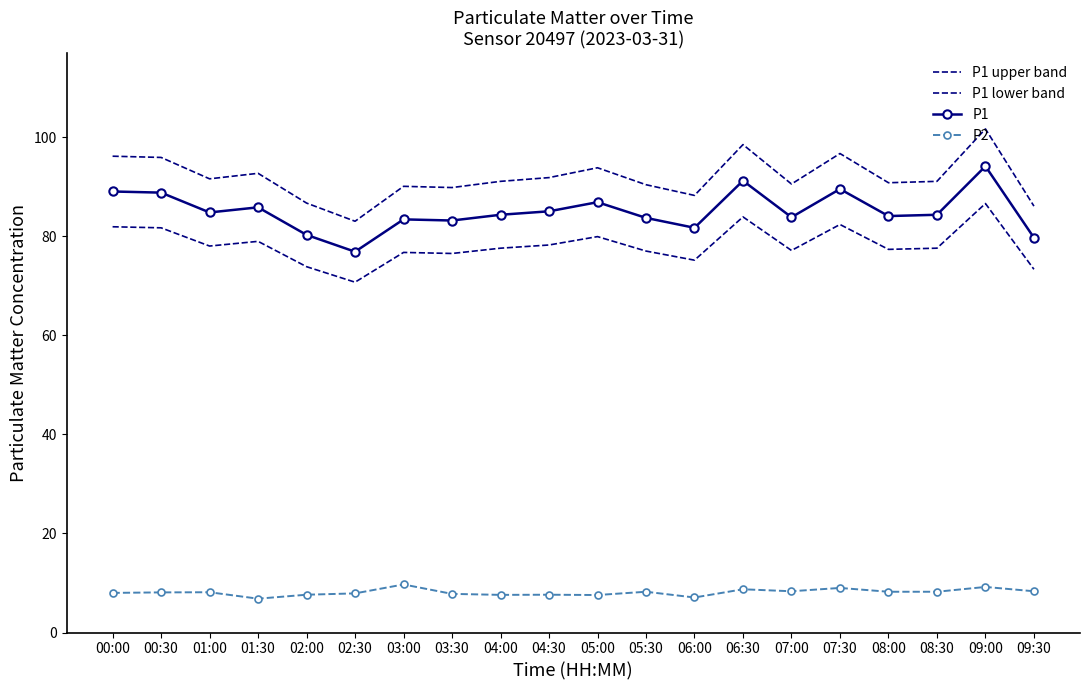

True or false: P2 has more than 2 points higher than both neighbors.

True